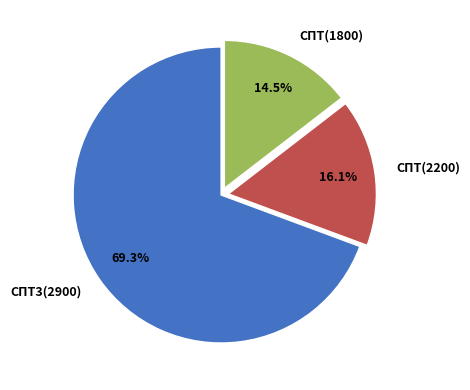

Which has a higher value, СПТ3(2900) or СПТ(1800)?

СПТ3(2900)